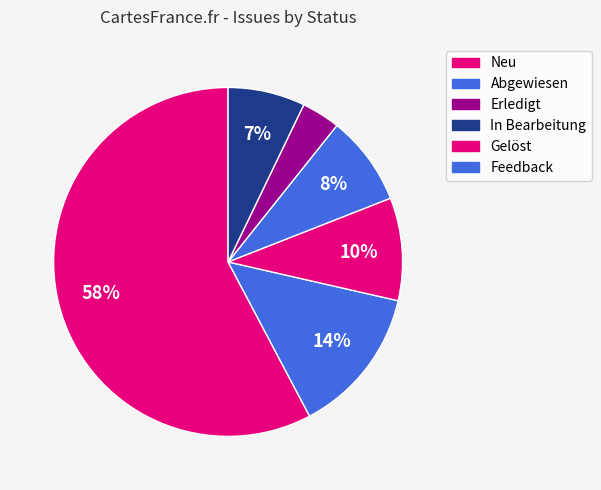

Is there a majority slice in this chart?

Yes